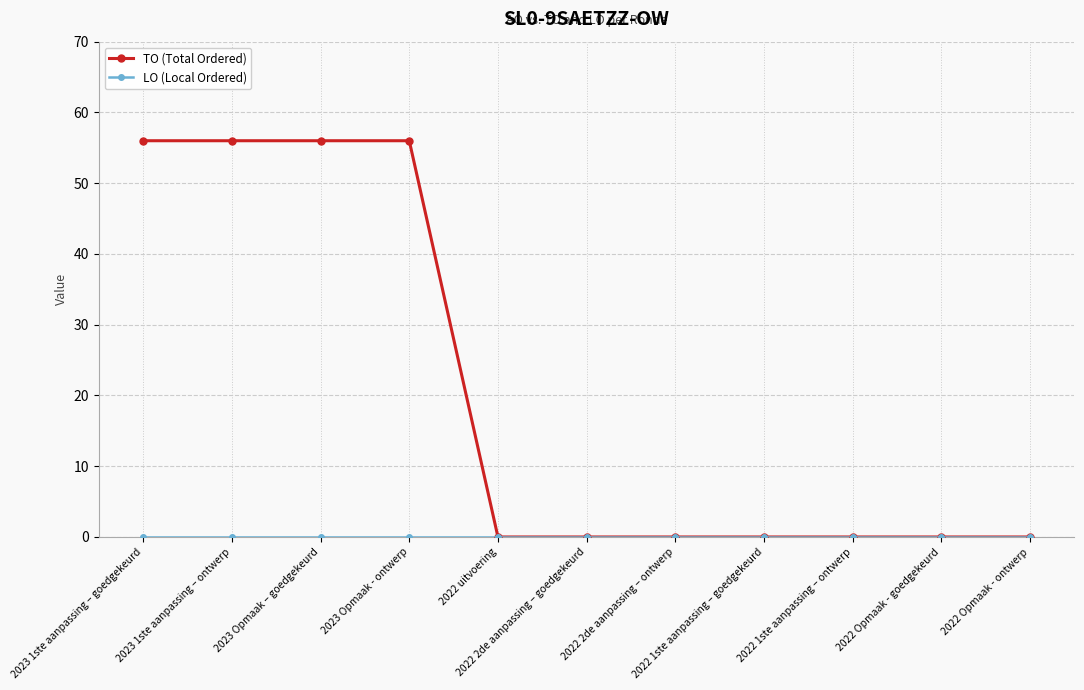

Which series has the widest spread of values?

TO (Total Ordered)